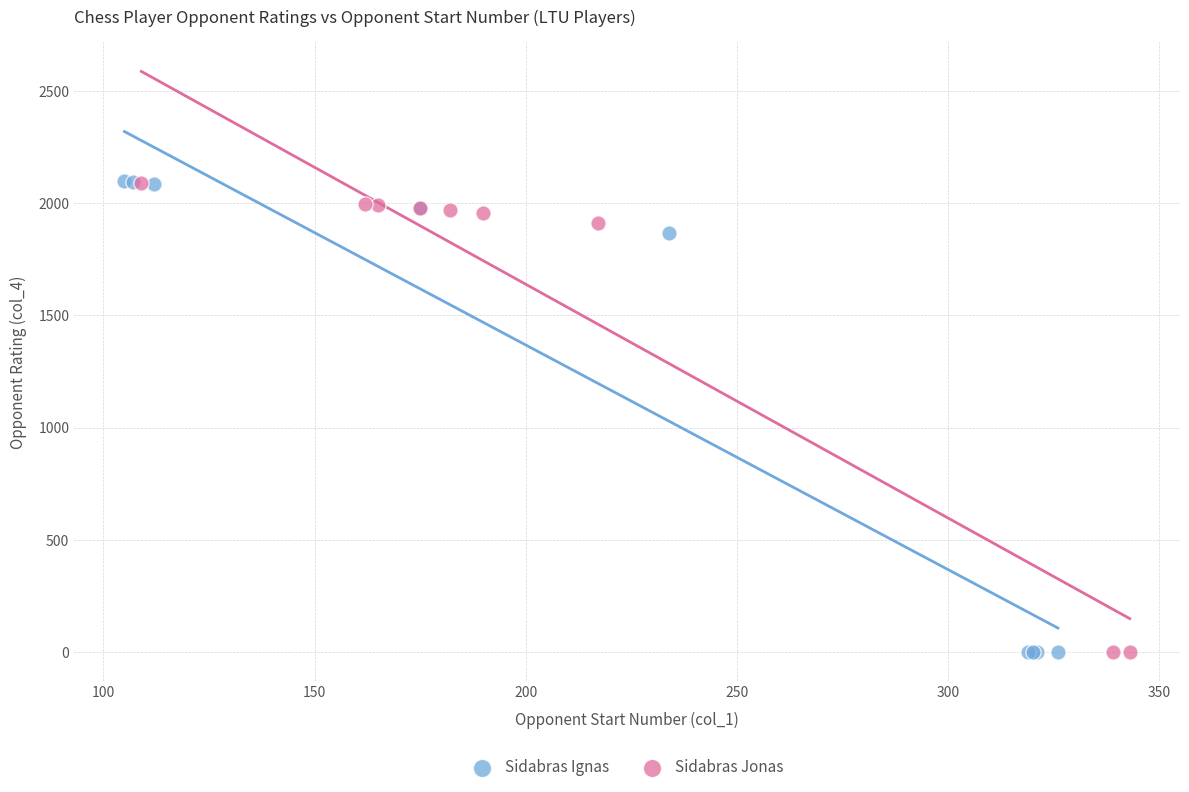

Which series has the widest spread of Y values?

Sidabras Ignas